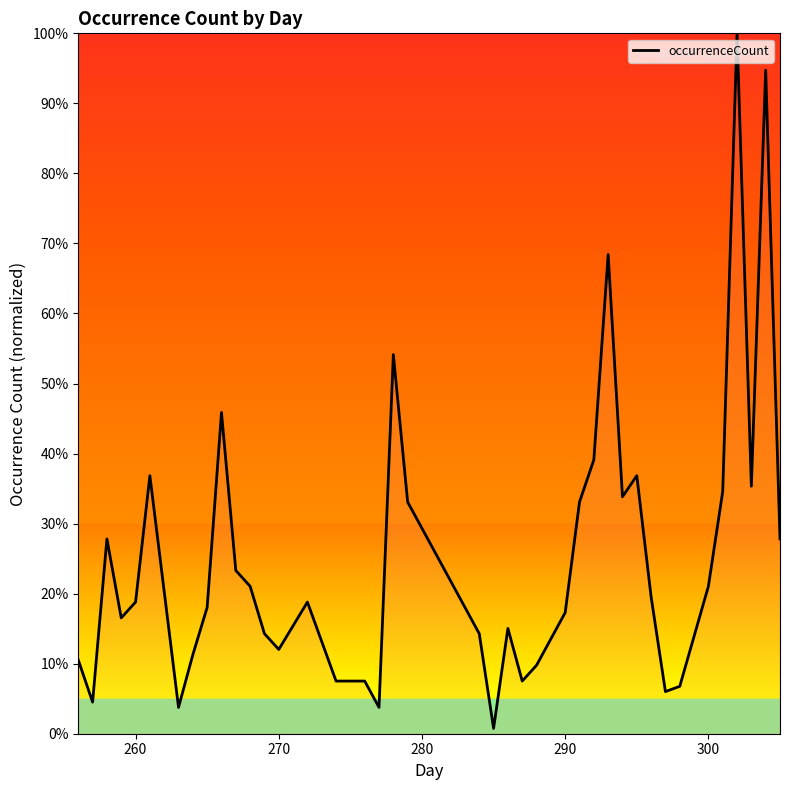

Reading left to right, list all the values displayed in this chart.

0.1	0.0	0.3	0.2	0.2	0.4	0.0	0.1	0.2	0.5	0.2	0.2	0.1	0.1	0.2	0.1	0.1	0.0	0.5	0.3	0.1	0.0	0.2	0.1	0.1	0.2	0.3	0.4	0.7	0.3	0.4	0.2	0.1	0.1	0.2	0.3	1.0	0.4	0.9	0.3